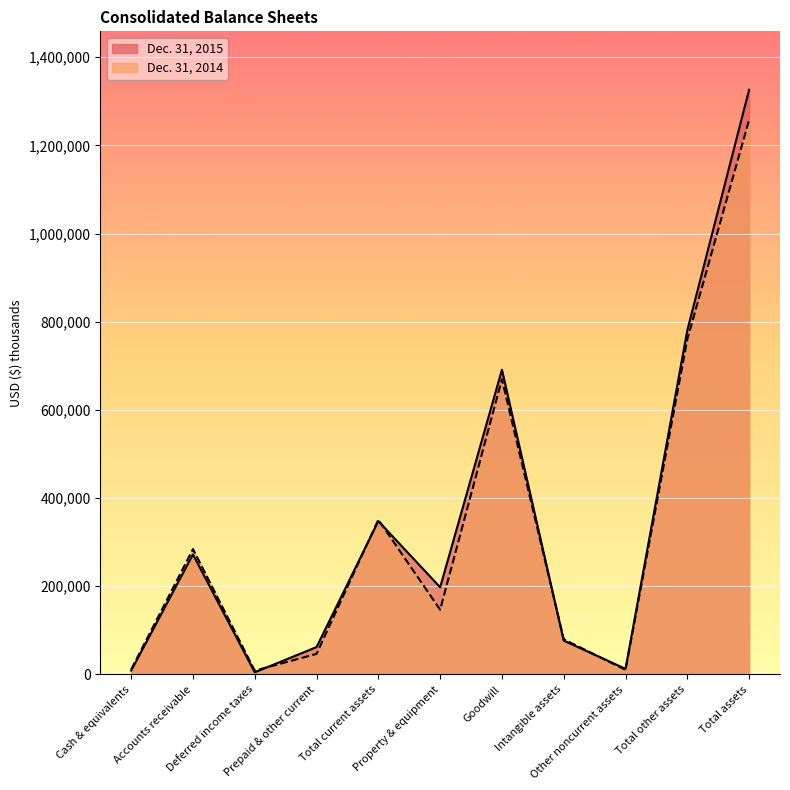

How many values in the Dec. 31, 2015 series exceed 197744?

5